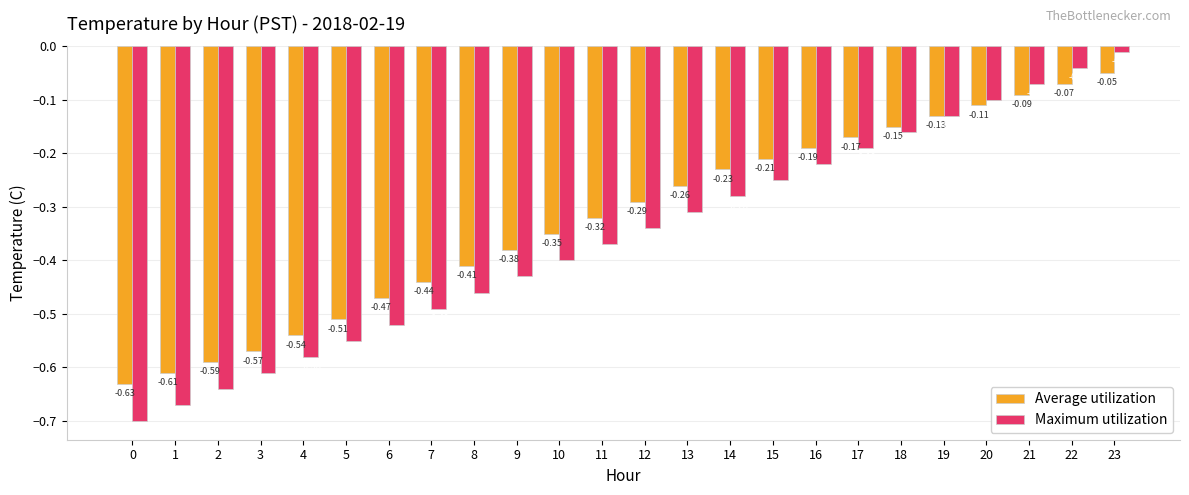

How many bars are there in each group?

2